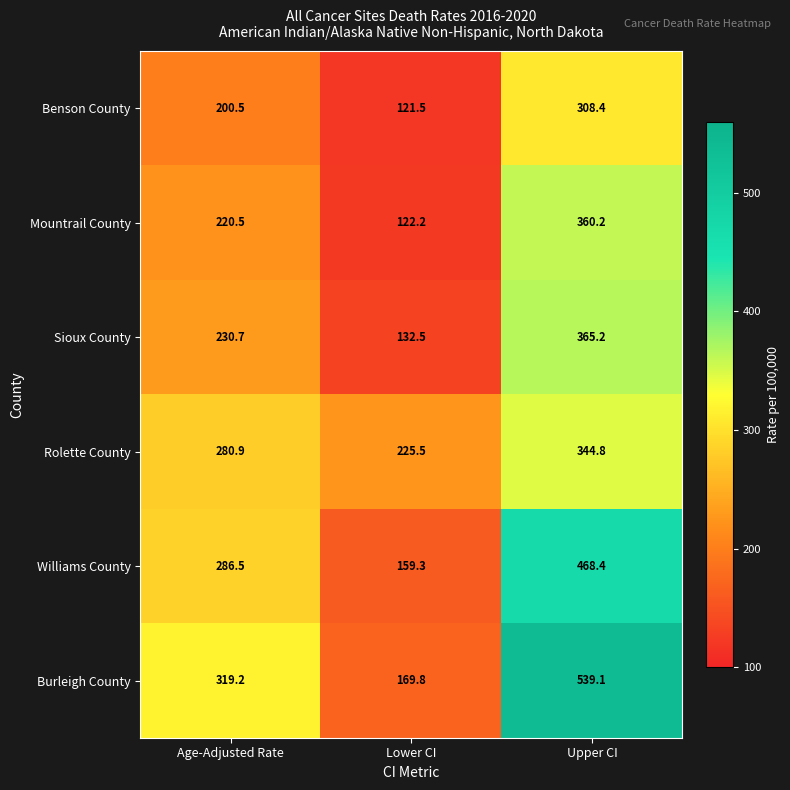

What is the average value of the Mountrail County series?

234.3